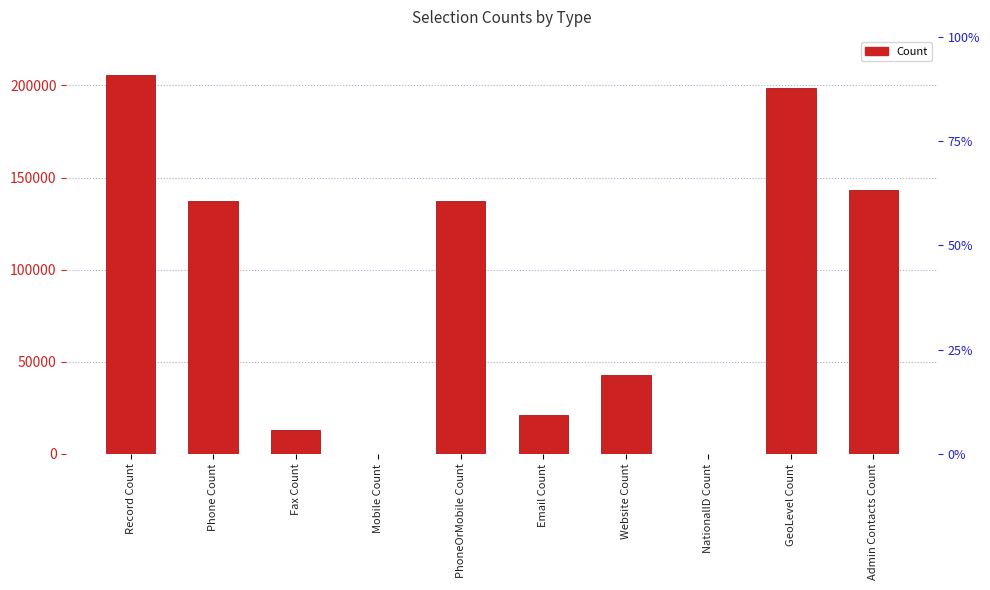

True or false: the data shows -71650 at Mobile Count.

False